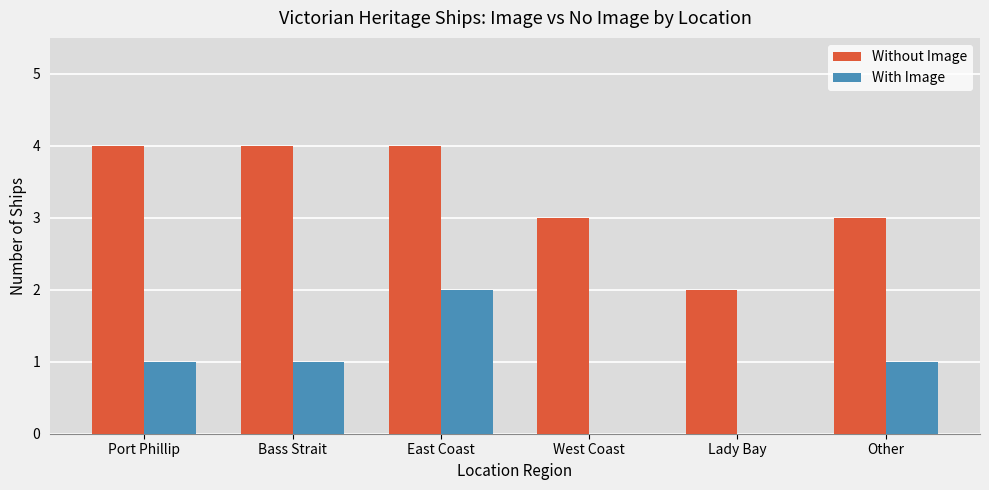

What is the maximum value for Without Image?

4